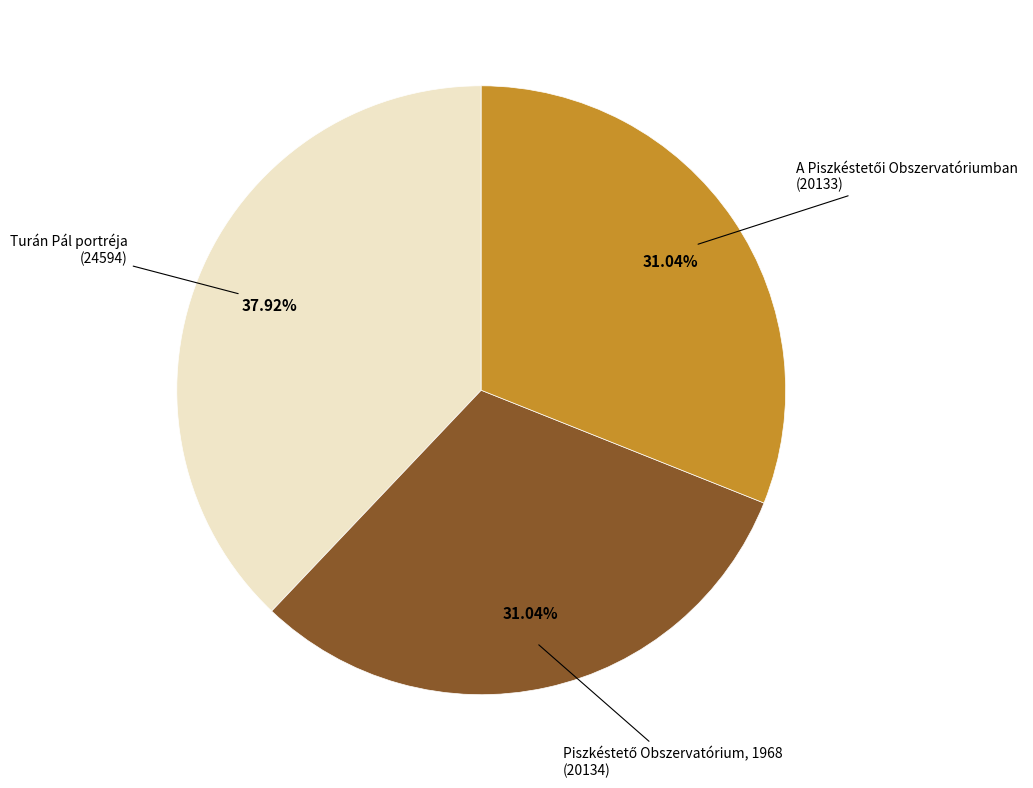

Does any single category account for the majority?

No